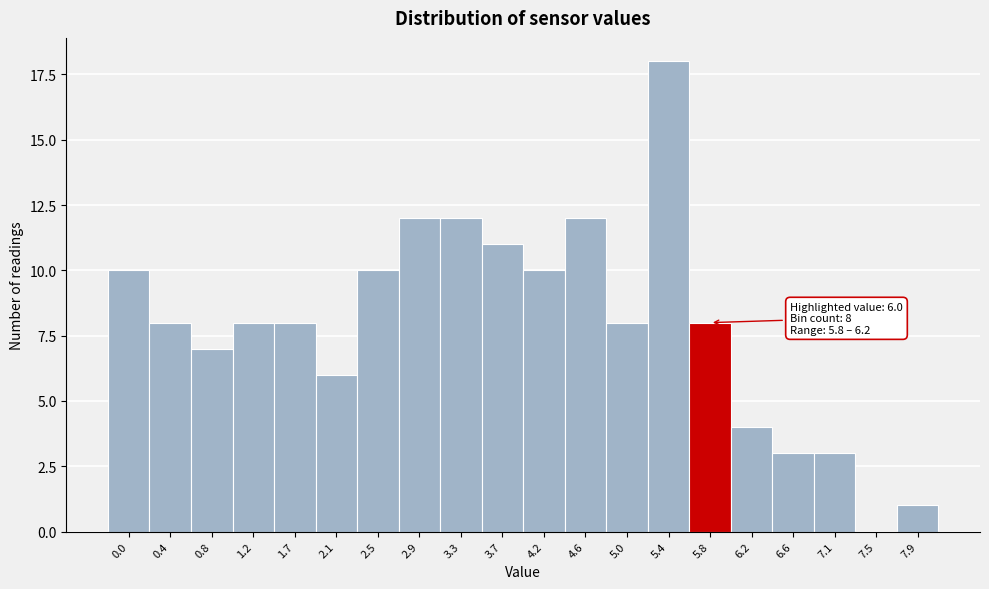

Reading right to left, transcribe all the data shown in this chart.

7.9=1	7.5=0	7.1=3	6.6=3	6.2=4	5.8=8	5.4=18	5.0=8	4.6=12	4.2=10	3.7=11	3.3=12	2.9=12	2.5=10	2.1=6	1.7=8	1.2=8	0.8=7	0.4=8	0.0=10